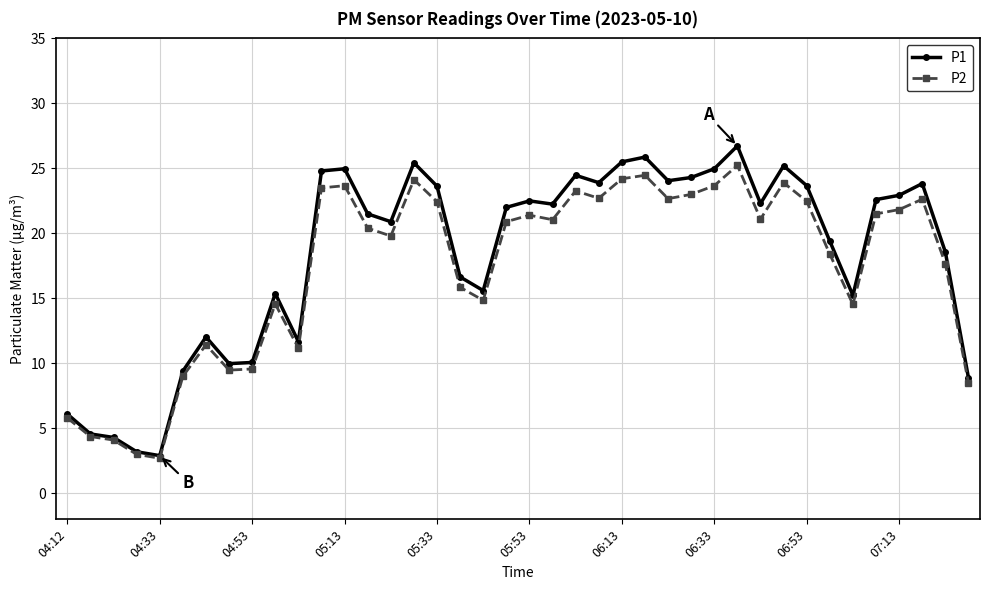

Does the chart have visible grid lines?

Yes